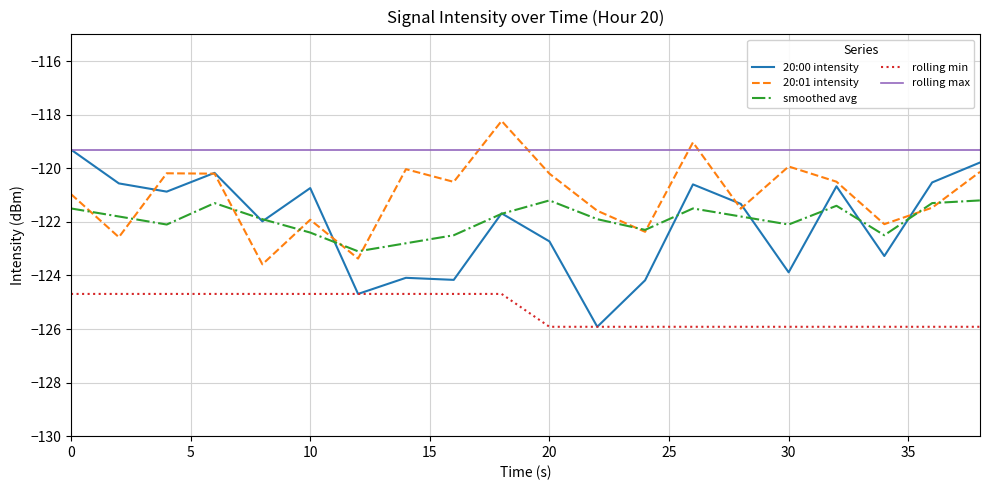

True or false: rolling max and smoothed avg cross at least once.

False